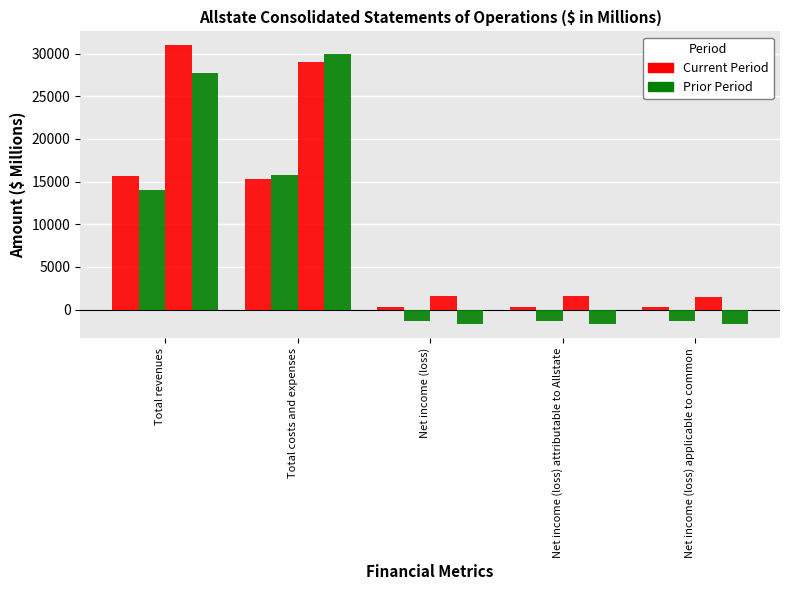

Reading left to right, transcribe all the data shown in this chart.

Q2 2024 (3M): 15714	15284	347	331	301
Q2 2023 (3M): 13979	15727	-1375	-1352	-1389
H1 2024 (6M): 30973	29079	1545	1549	1490
H1 2023 (6M): 27765	29919	-1696	-1672	-1735